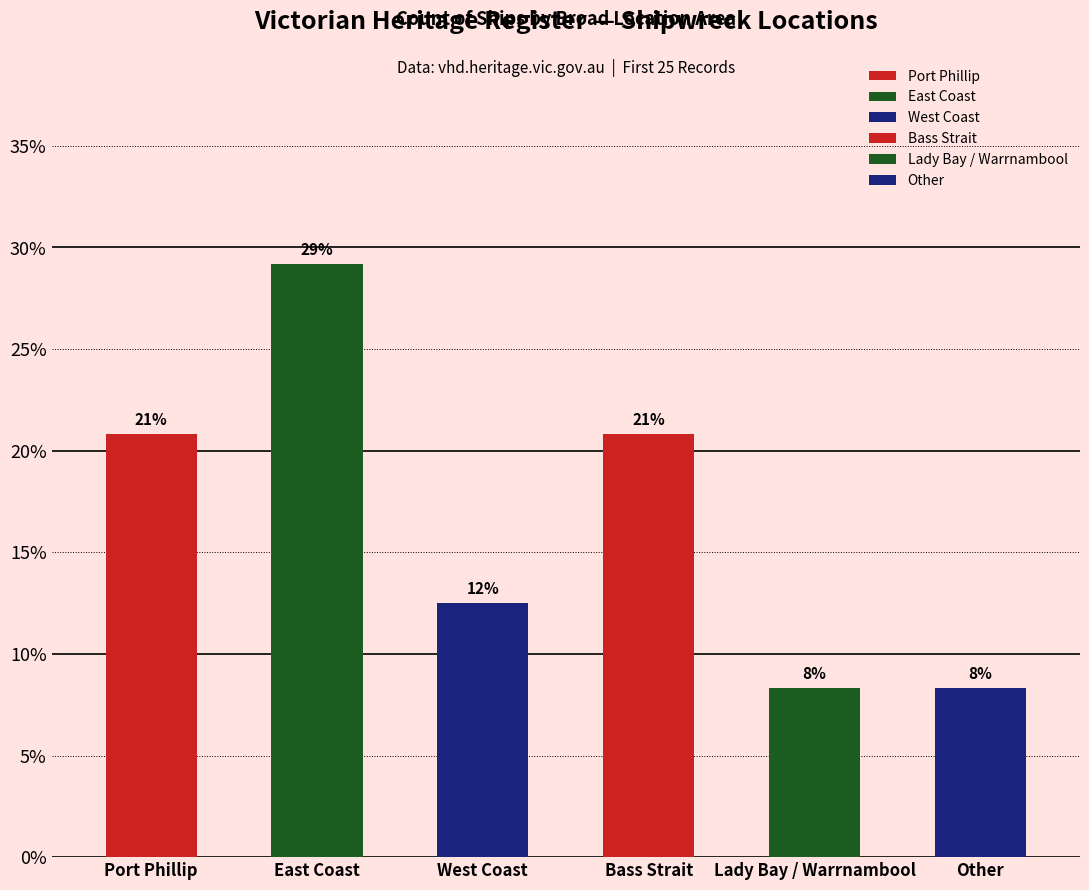

Is it true that the value at West Coast is 0.1?

True